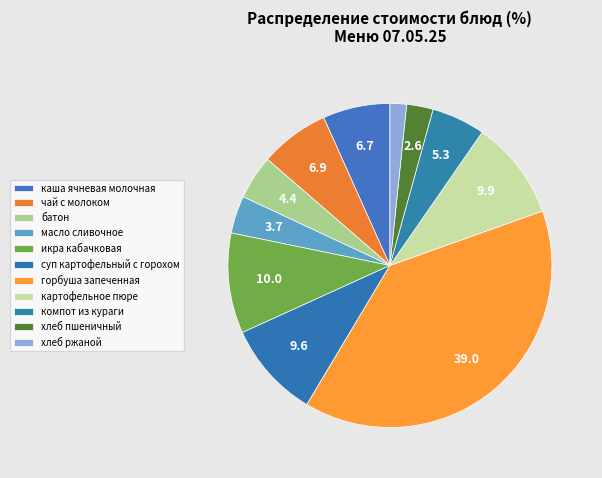

Count the number of slices in the pie.

11